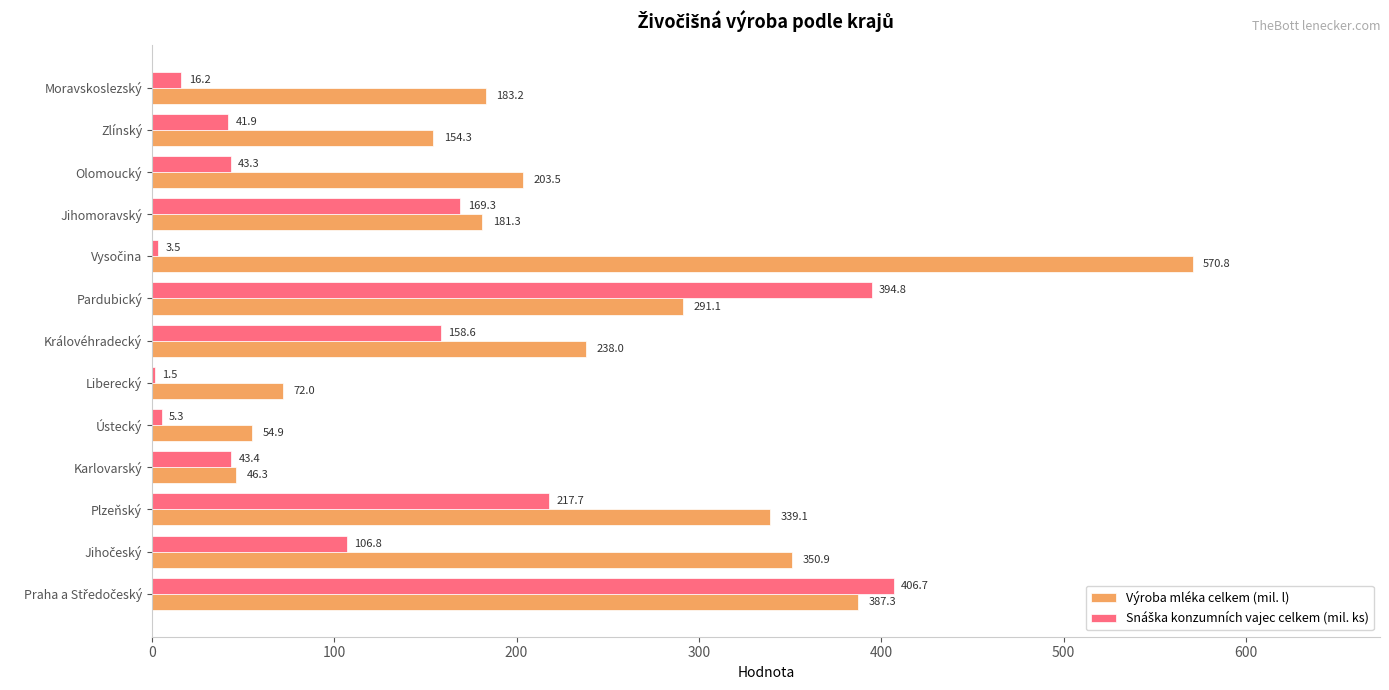

Is it true that Výroba mléka celkem (mil. l) equals 78.4 at Karlovarský?

False